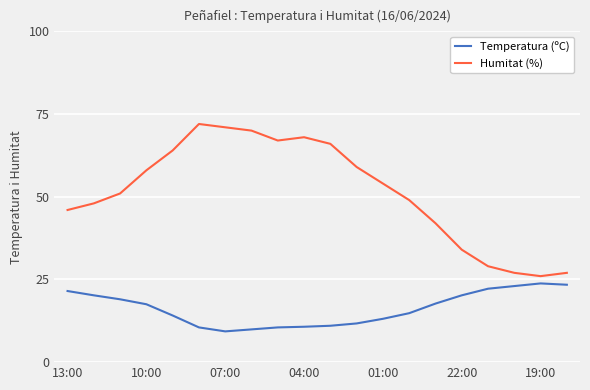

Which series has the largest total across all categories?

Humitat (%)